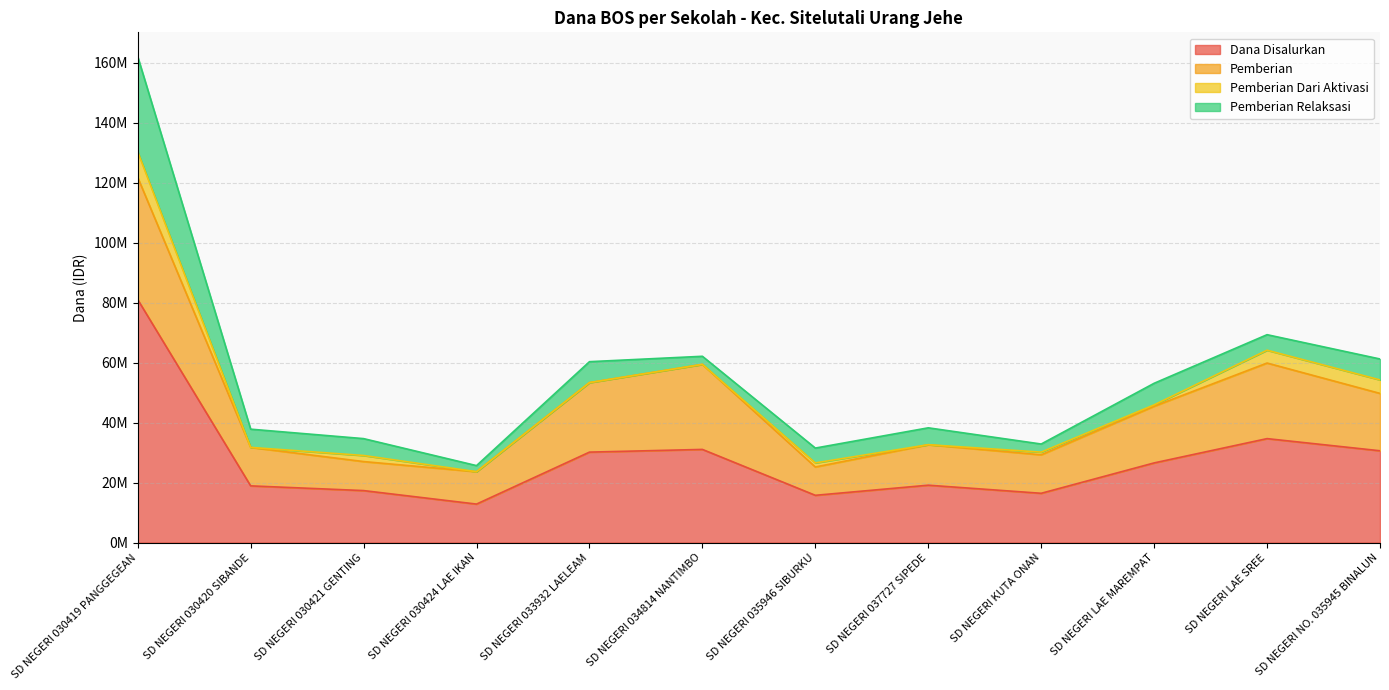

What is the maximum value shown in the chart?

81000000